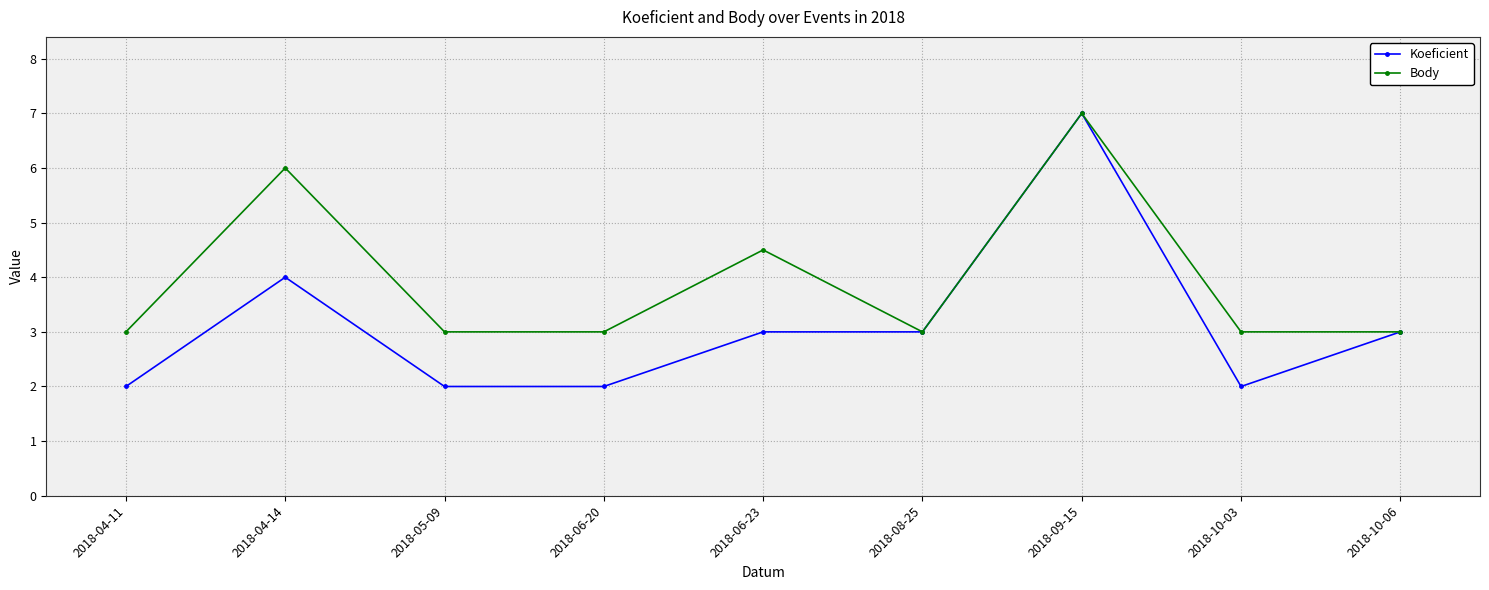

Reading left to right, extract all data points from this chart.

Koeficient: 2.0	4.0	2.0	2.0	3.0	3.0	7.0	2.0	3.0
Body: 3.0	6.0	3.0	3.0	4.5	3.0	7.0	3.0	3.0